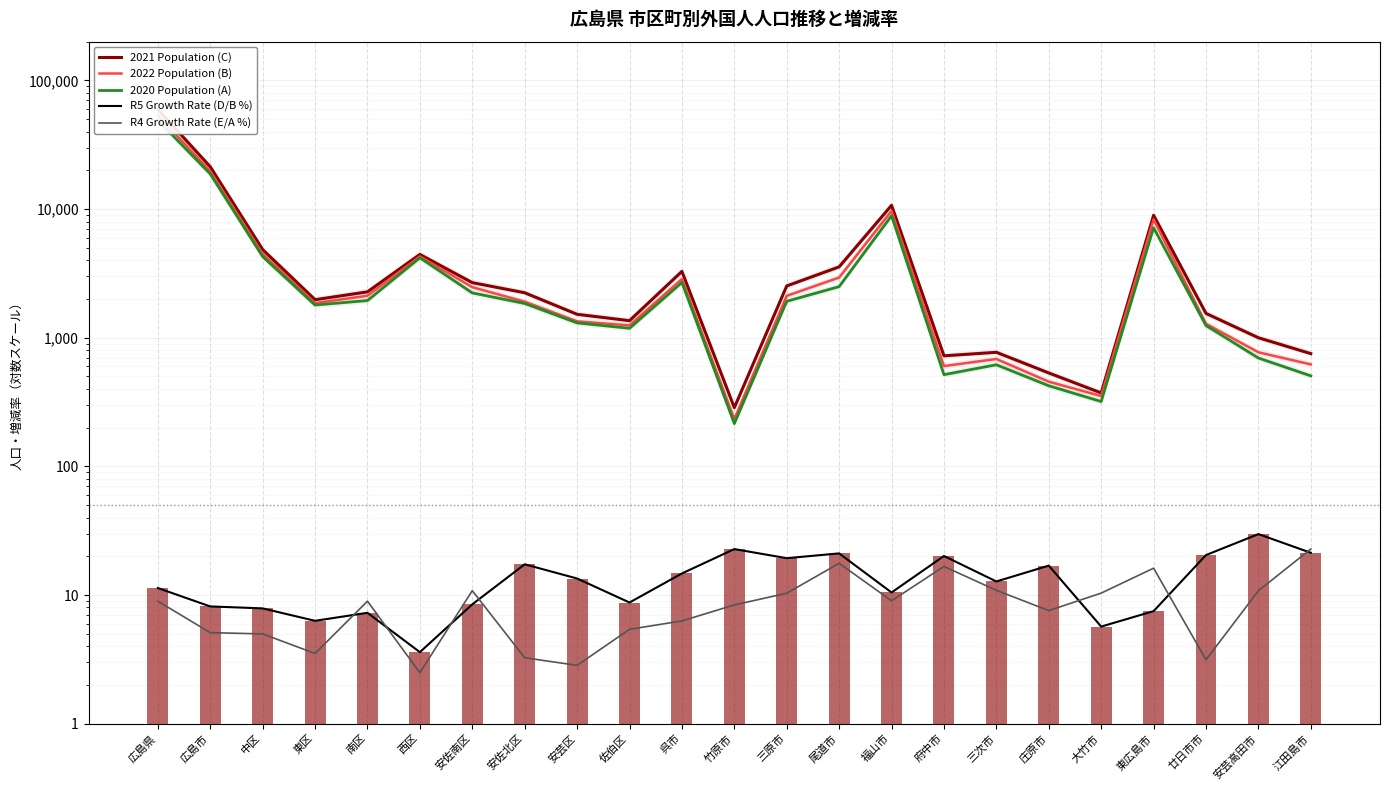

Are the bars horizontal?

No